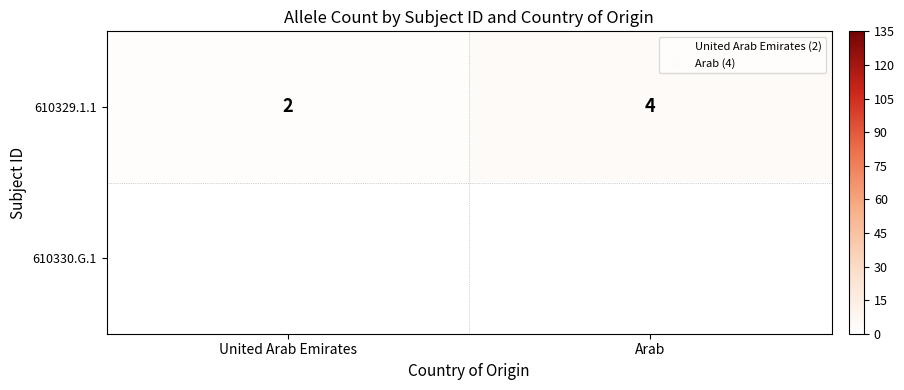

Which has a higher value, Arab or United Arab Emirates?

Arab